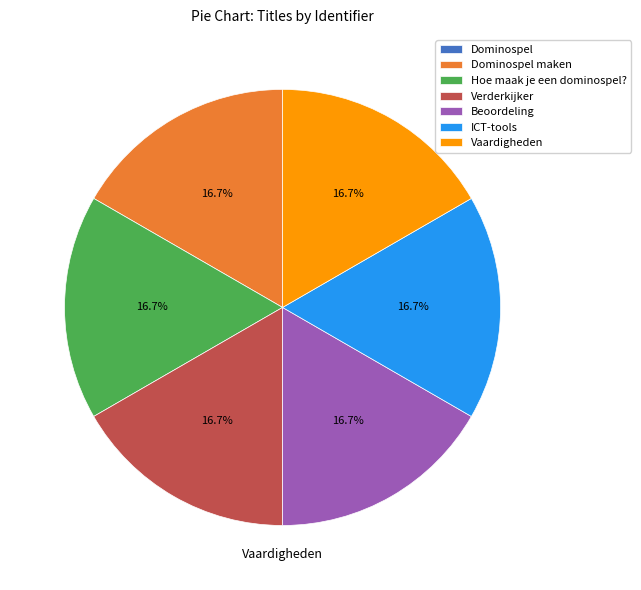

What is the ratio of the value at Hoe maak je een dominospel? to the value at ICT-tools?

1.0